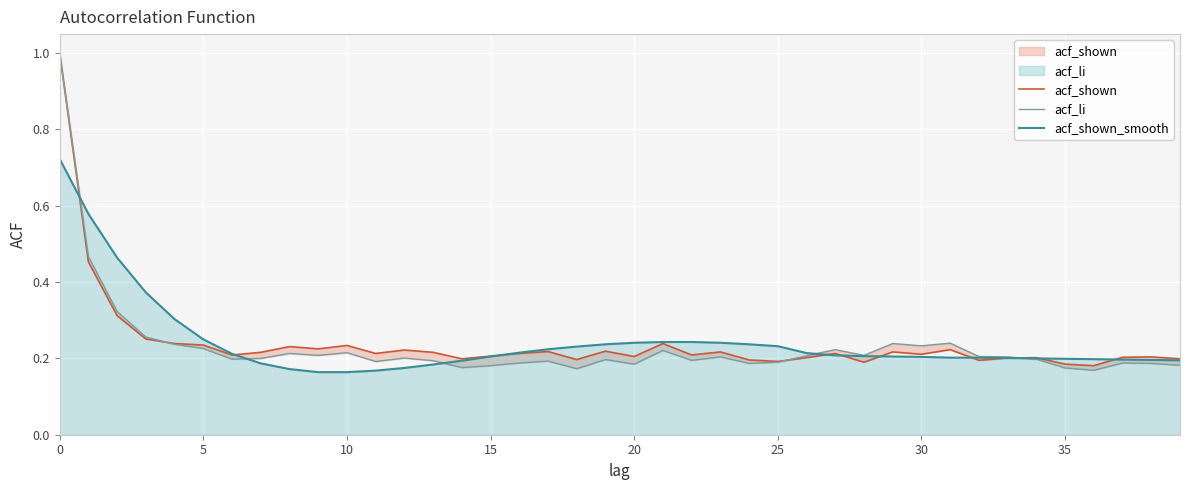

In acf_li, how many points are lower than both neighbors (excluding endpoints)?

11